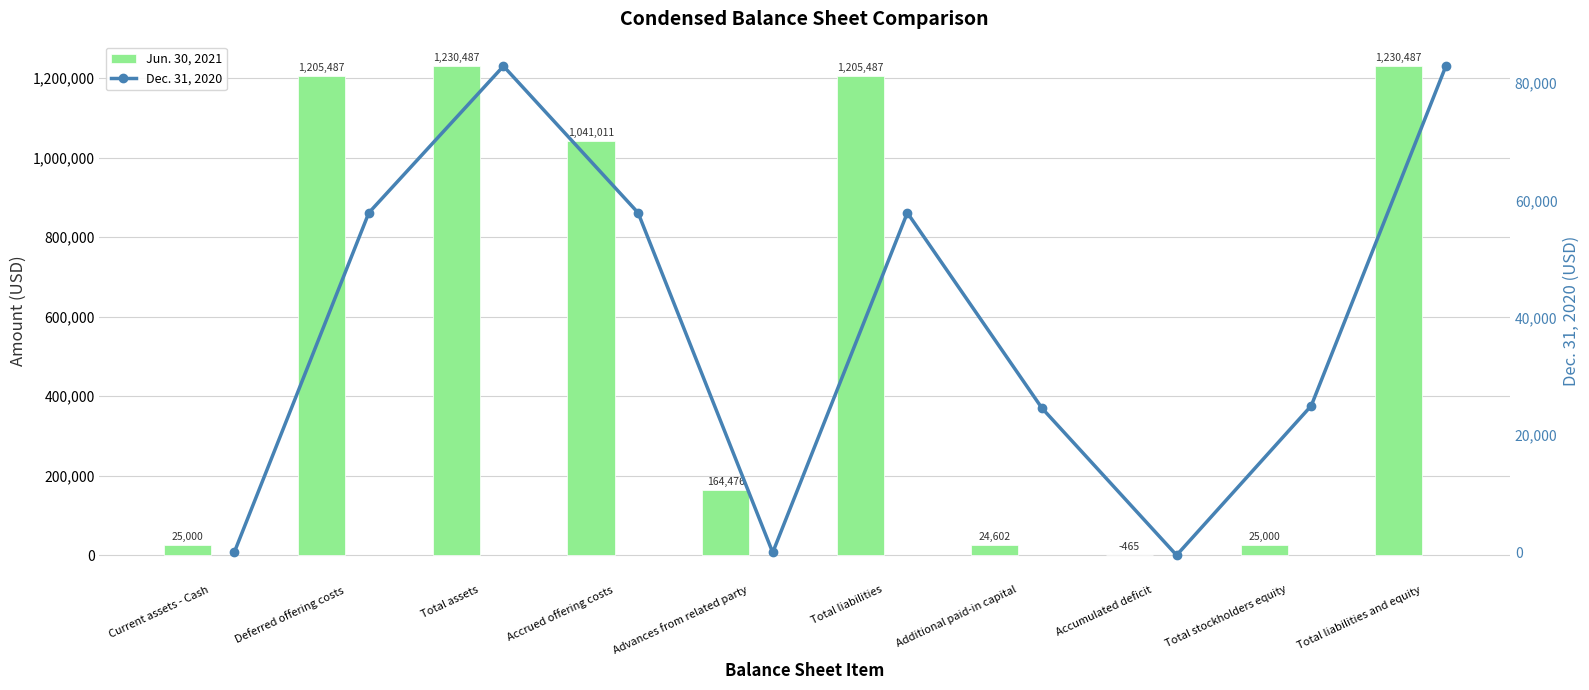

Count the number of categories in the chart.

10